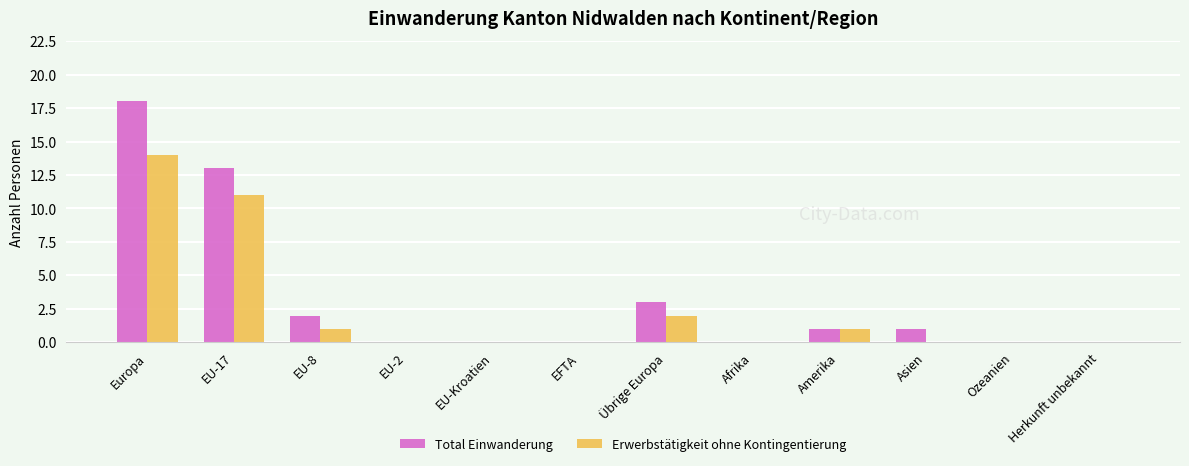

The value of Total Einwanderung at Afrika is 0. True or false?

True